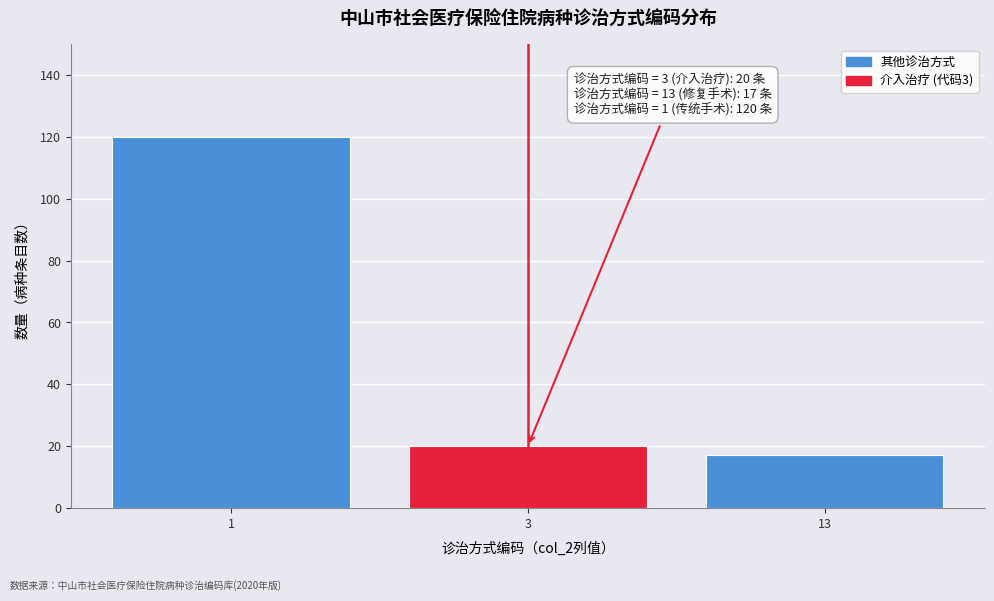

Reading right to left, transcribe all the data shown in this chart.

13=17	3=20	1=120